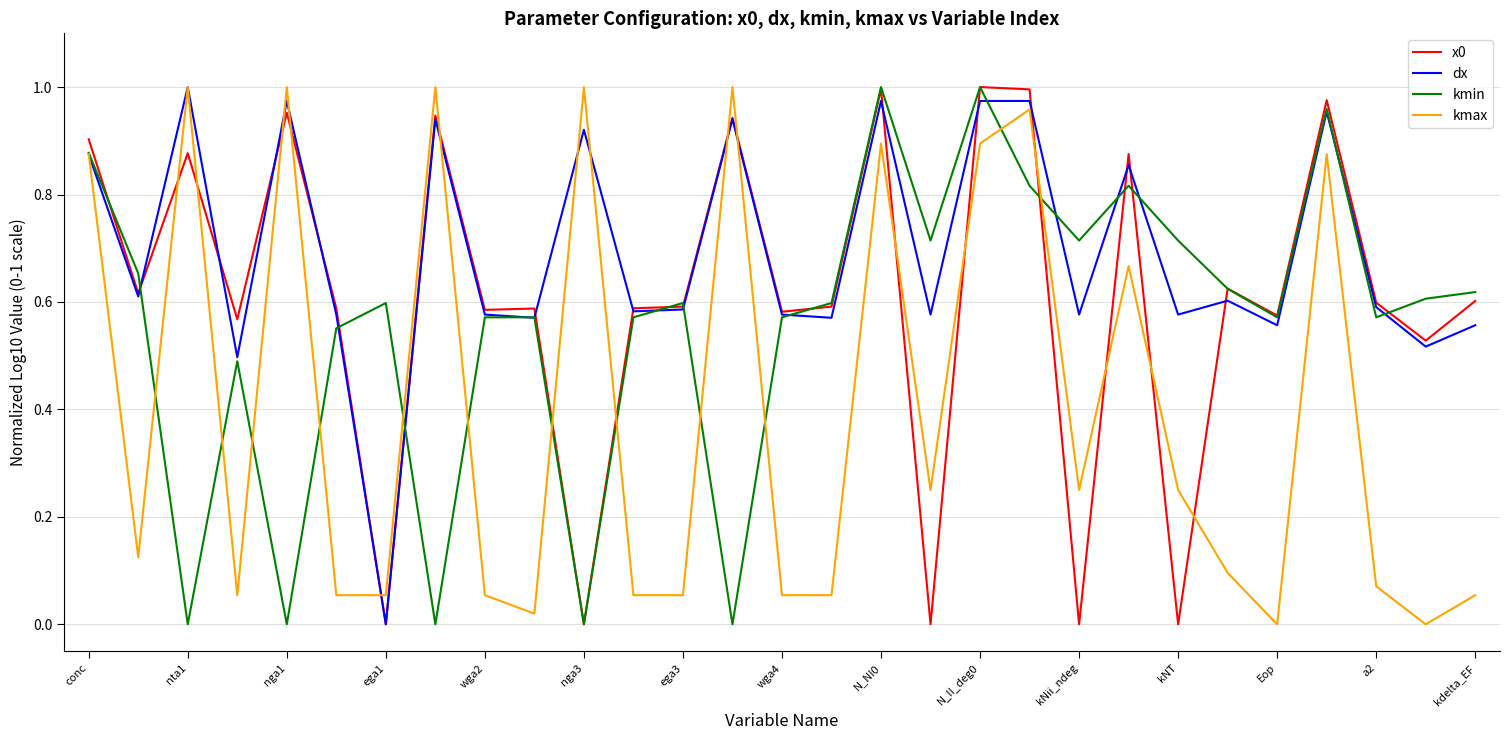

Which series has the largest total across all categories?

dx